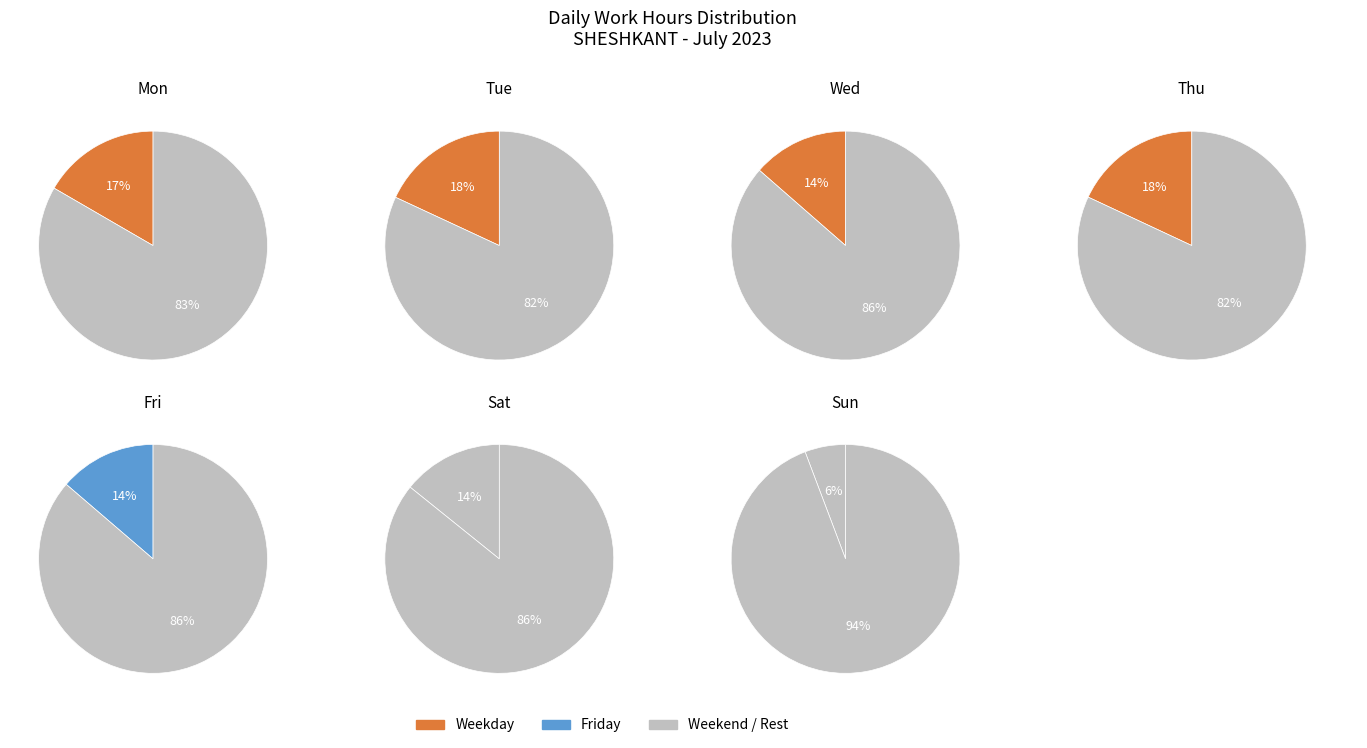

Count the number of slices in the pie.

7